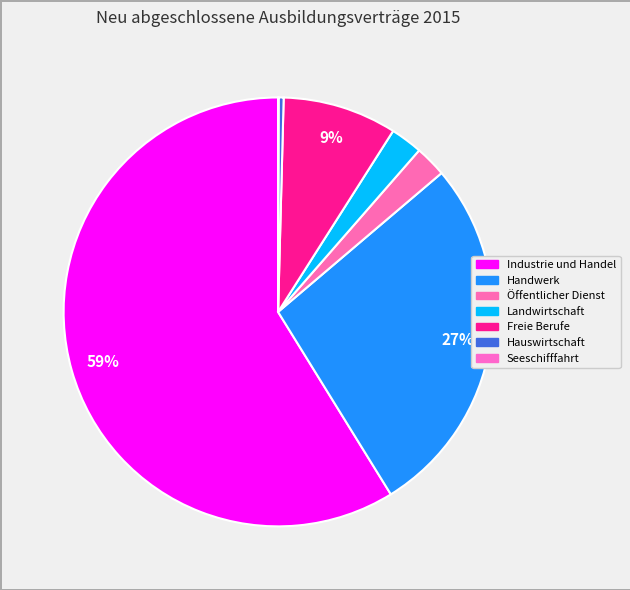

To the nearest percent, what is the combined percentage of Industrie und Handel and Seeschifffahrt?

59%